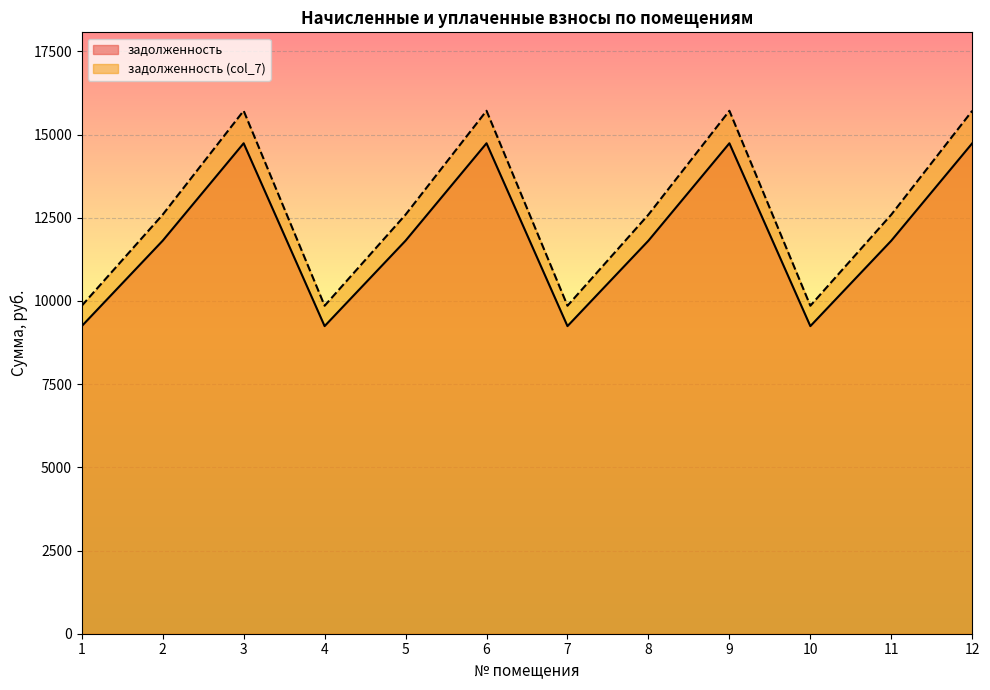

How many interior local valleys does the задолженность (col_7) series have?

3